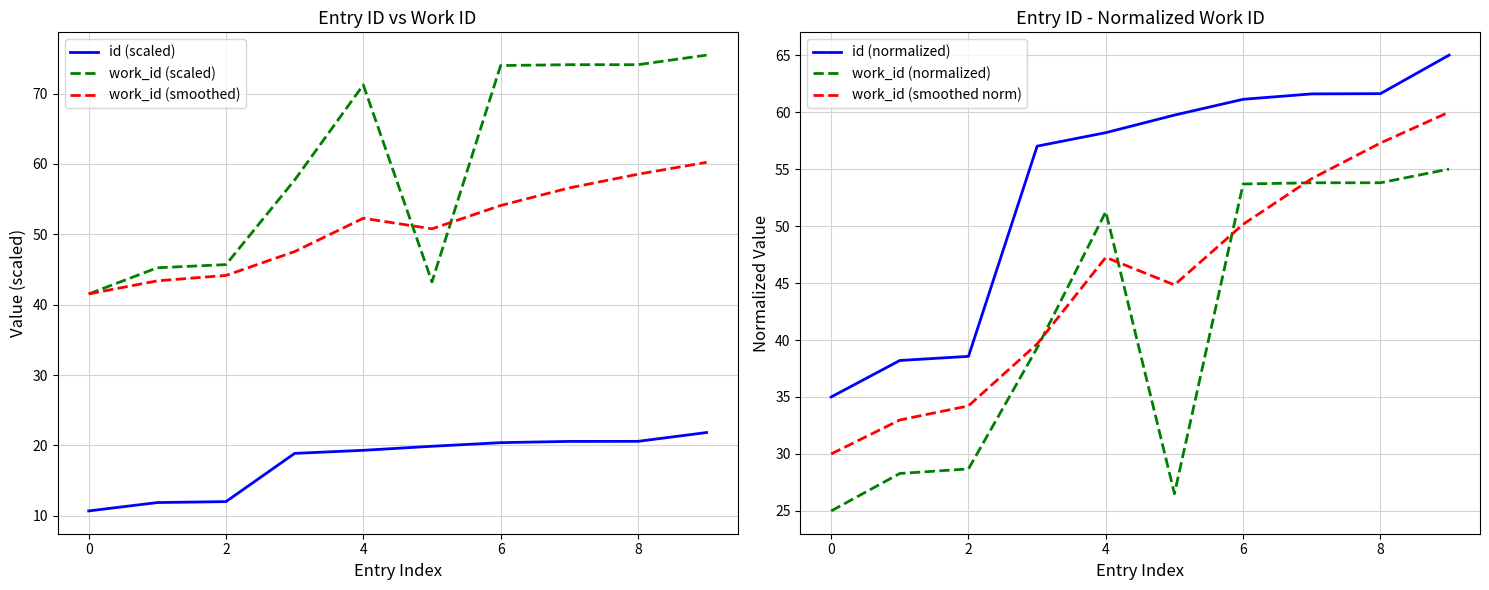

At which category is the sum across all series the highest?

9